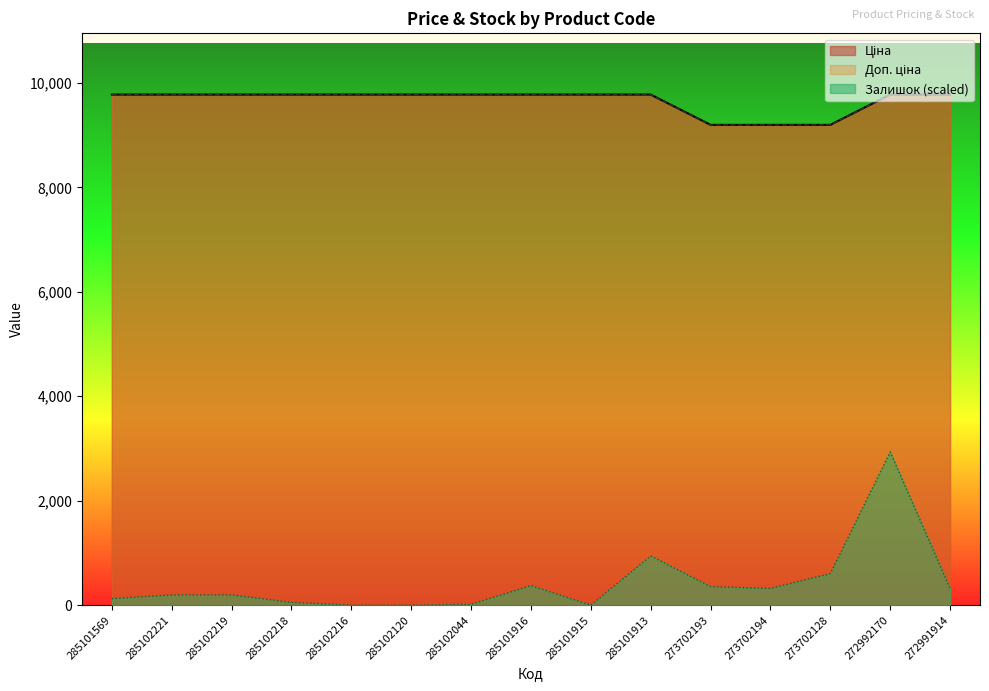

Which has a higher value, 285101569 or 273702194?

285101569